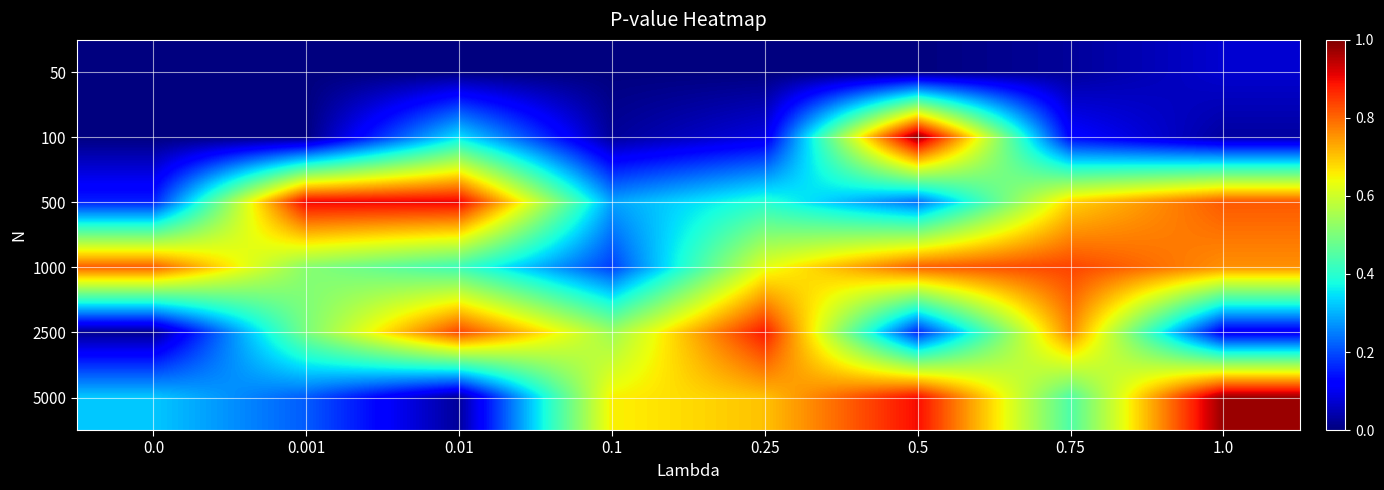

Which has a higher value, 0.25 or 0.0?

0.25